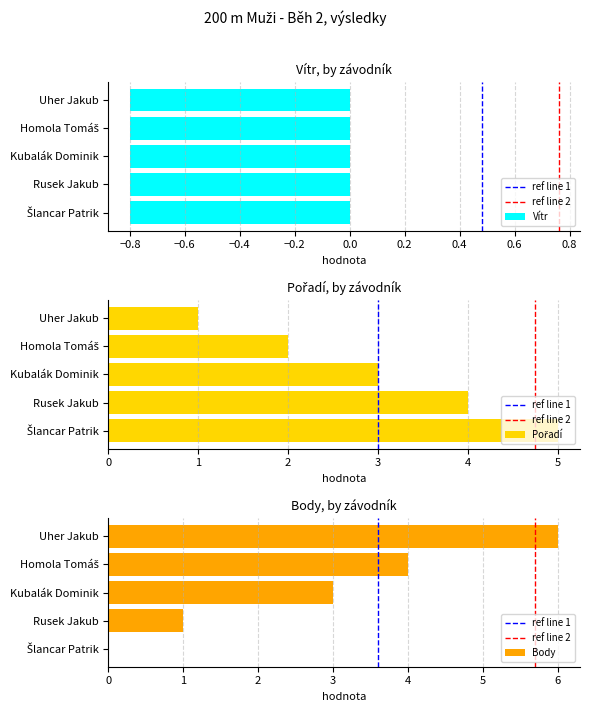

What is the label of the 4th bar from the left?

Rusek Jakub